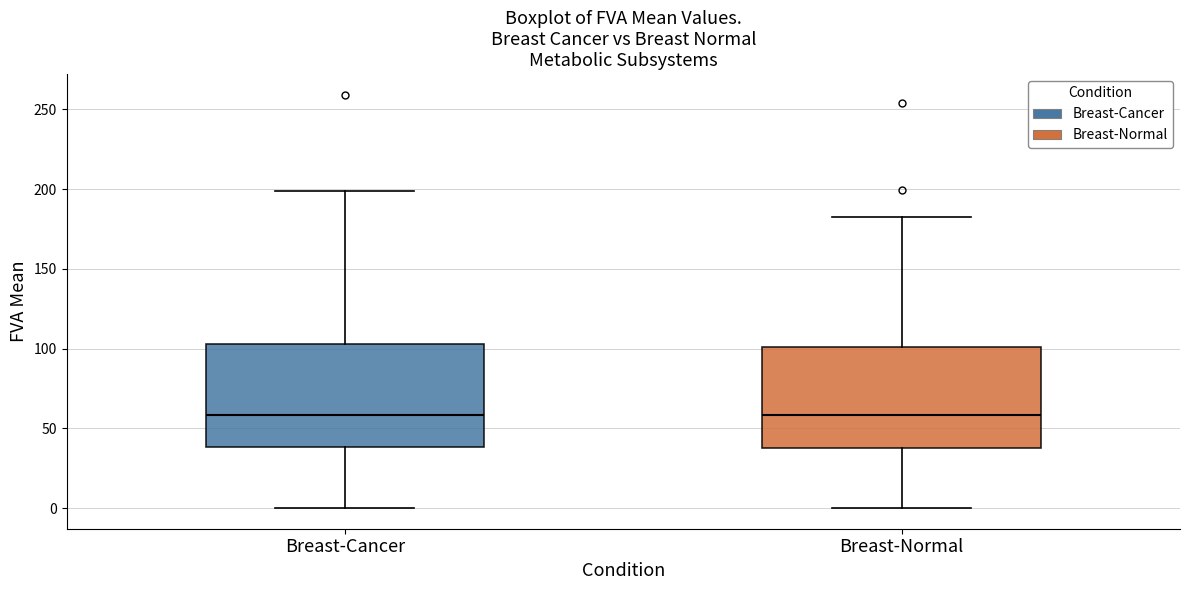

Reading left to right, transcribe this box plot: for each box, give where its median line is, the range the box spans, and where its two whiskers end, as read against the y-axis. The values are not printed on the chart, so give them approximately, as read against the axis.

Breast-Cancer: median 60, box 40 to 105, whiskers 0 to 200
Breast-Normal: median 60, box 40 to 100, whiskers 0 to 185